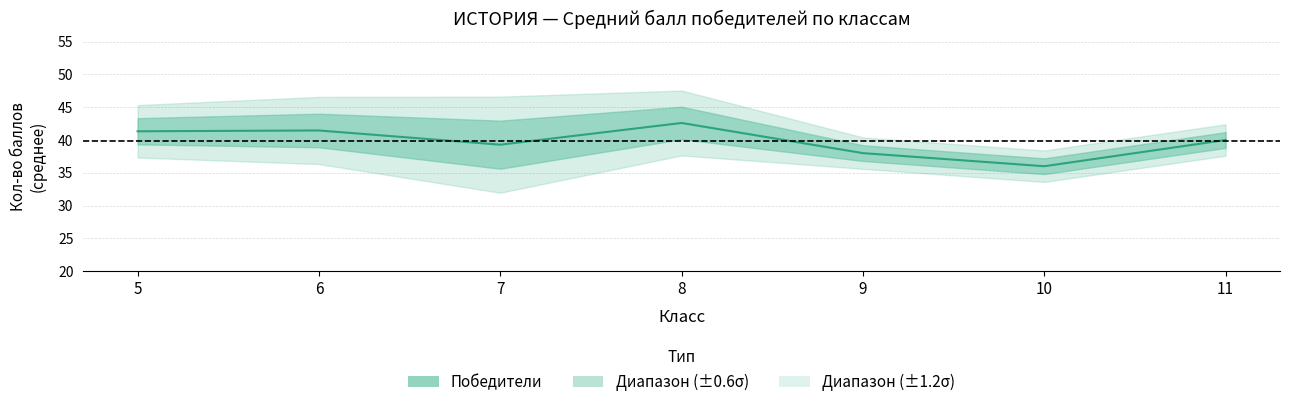

Reading right to left, what are all the values shown in this chart?

40.0	36.0	38.0	42.6	39.3	41.5	41.3